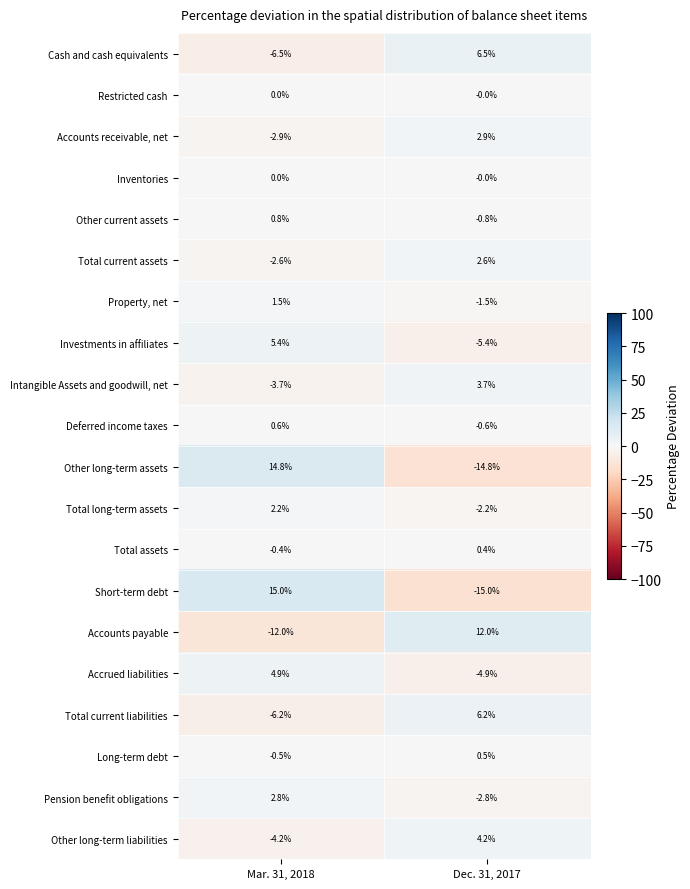

What is the difference between the highest and lowest values at Mar. 31, 2018?

27.0